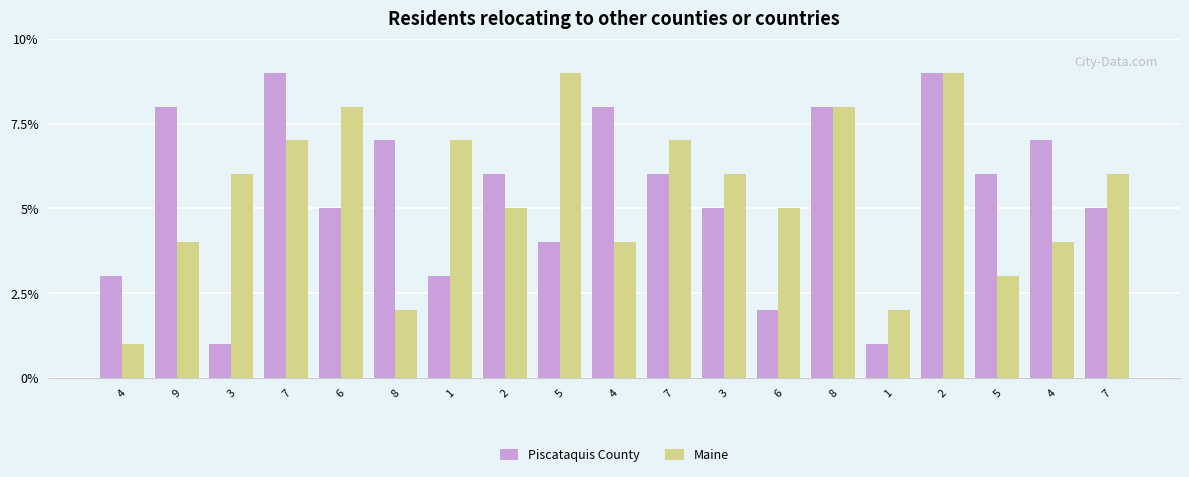

What is the label of the 17th bar from the left?

5